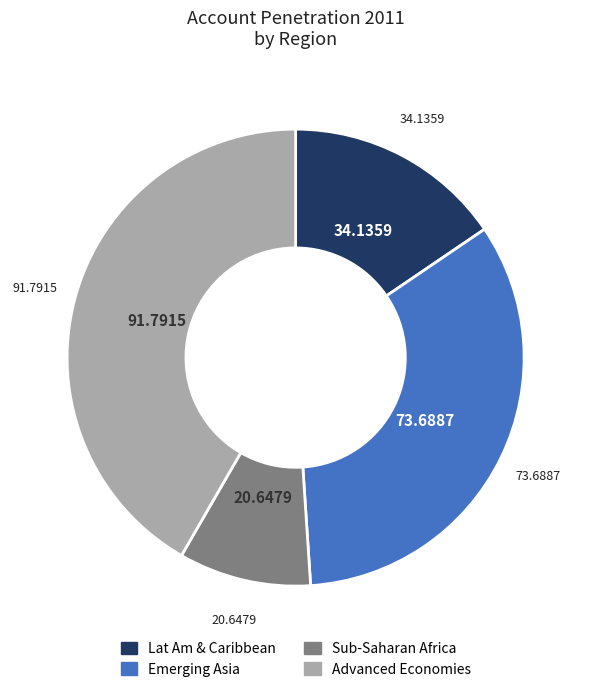

Is there any slice that represents more than half of the pie?

No